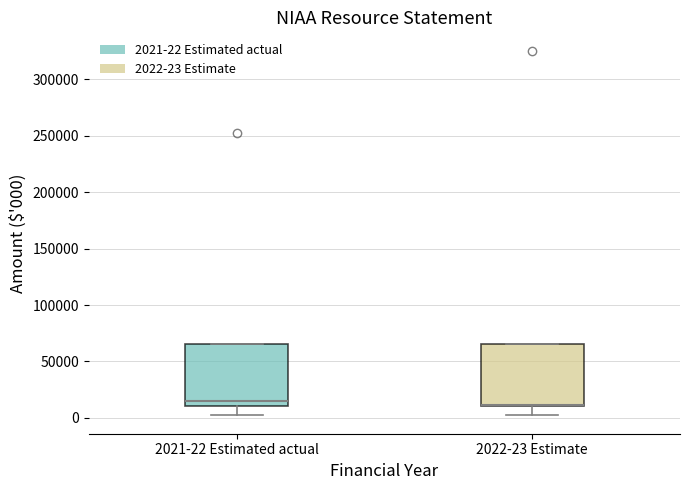

Reading left to right, transcribe this box plot: for each box, give where its median line is, the range the box spans, and where its two whiskers end, as read against the y-axis. The values are not printed on the chart, so give them approximately, as read against the axis.

2021-22 Estimated actual: median 15000, box 10000 to 65000, whiskers 0 to 65000
2022-23 Estimate: median 10000 (drawn on the box's lower edge), box 10000 to 65000, whiskers 0 to 65000